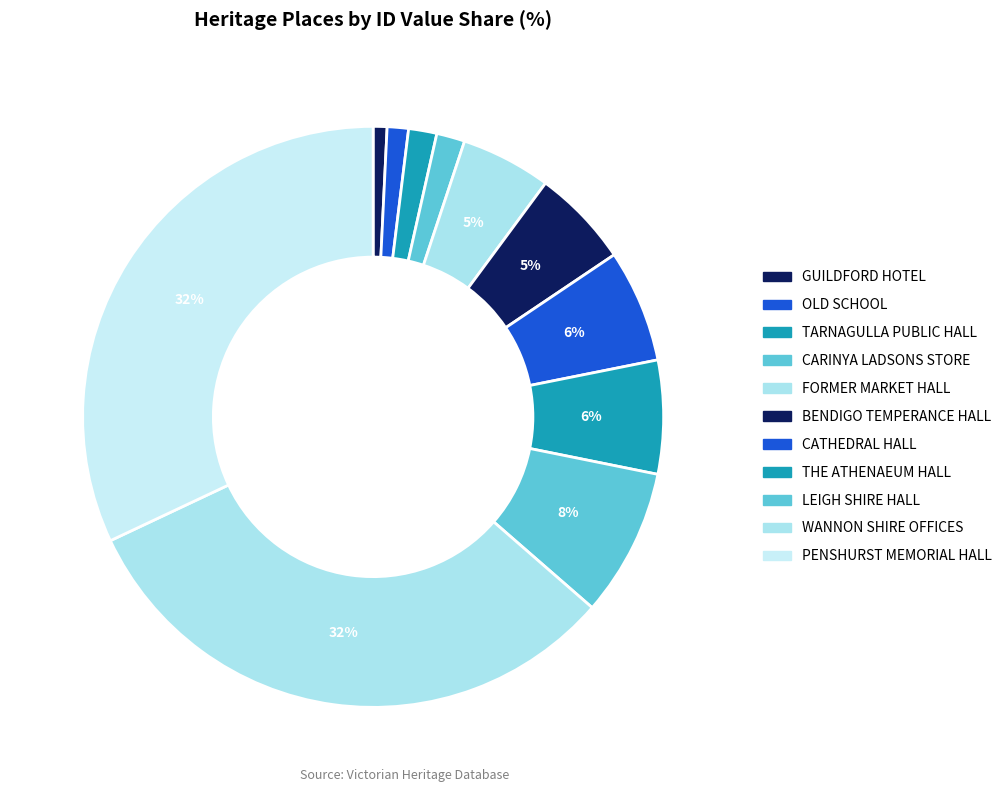

How many segments does this pie chart have?

11